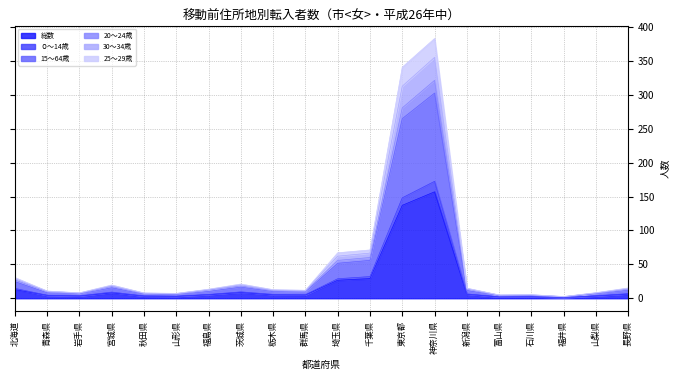

True or false: 30～34歳 has more than 0 points higher than both neighbors.

True